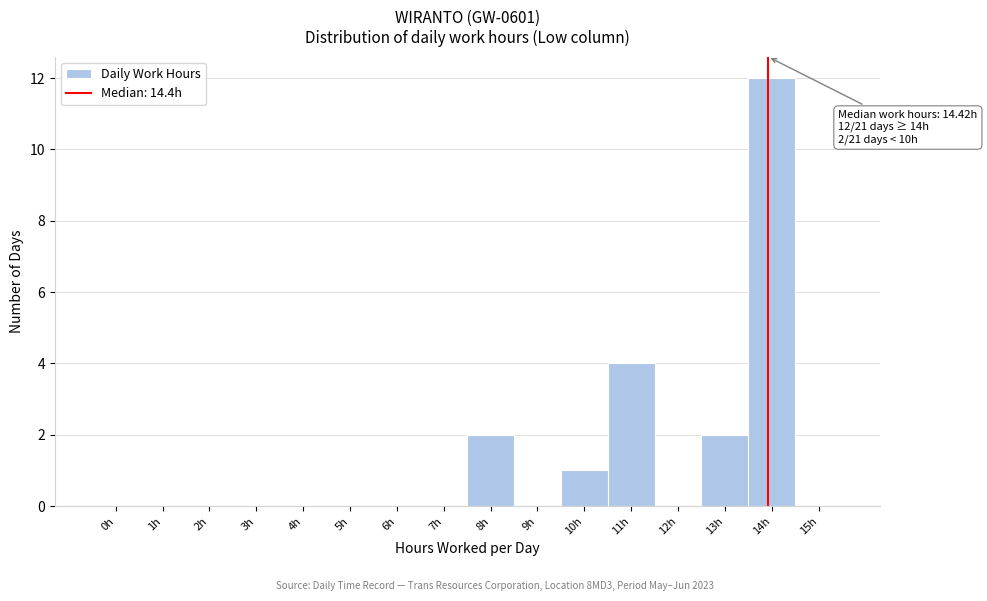

Reading left to right, what are all the values shown in this chart?

0h=0	1h=0	2h=0	3h=0	4h=0	5h=0	6h=0	7h=0	8h=2	9h=0	10h=1	11h=4	12h=0	13h=2	14h=12	15h=0